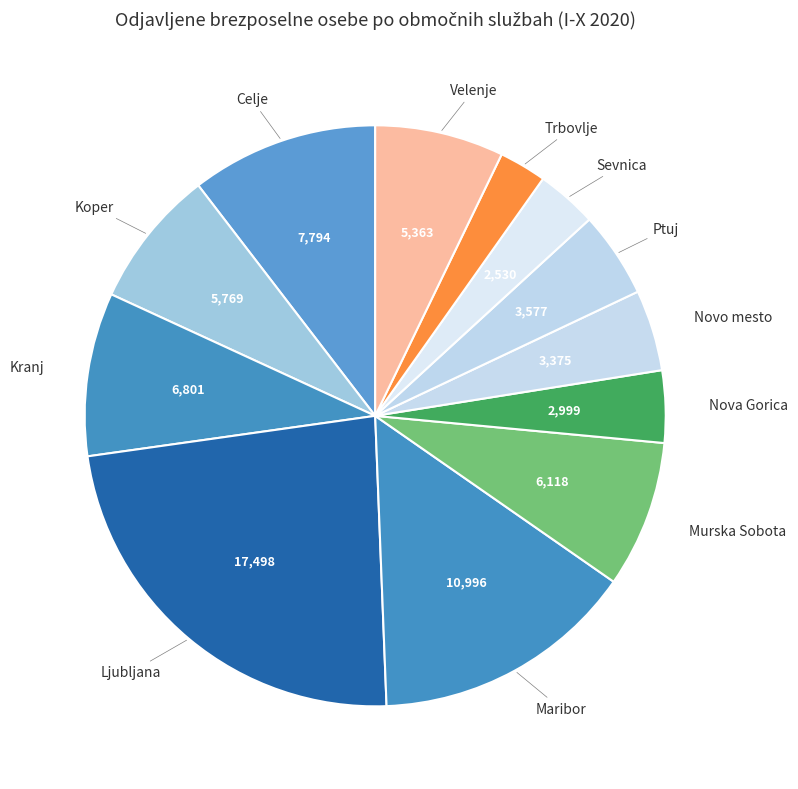

Is there any slice that represents more than half of the pie?

No